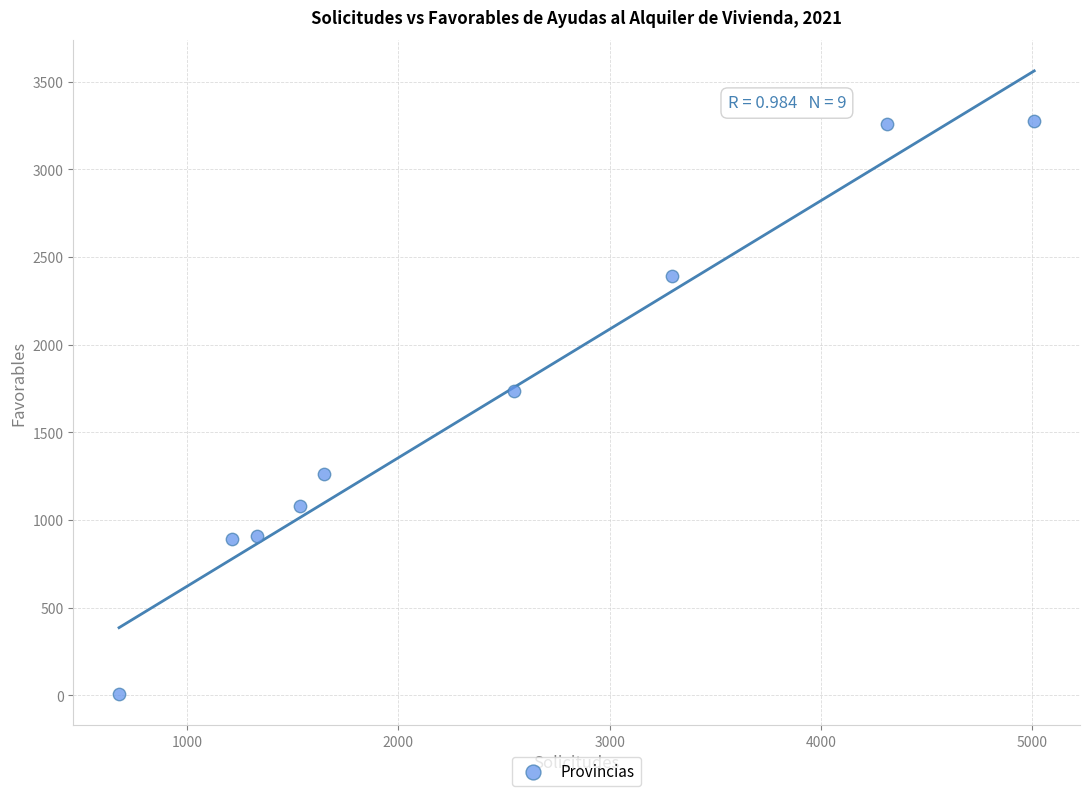

What is the range of X values (max minus min)?

4331